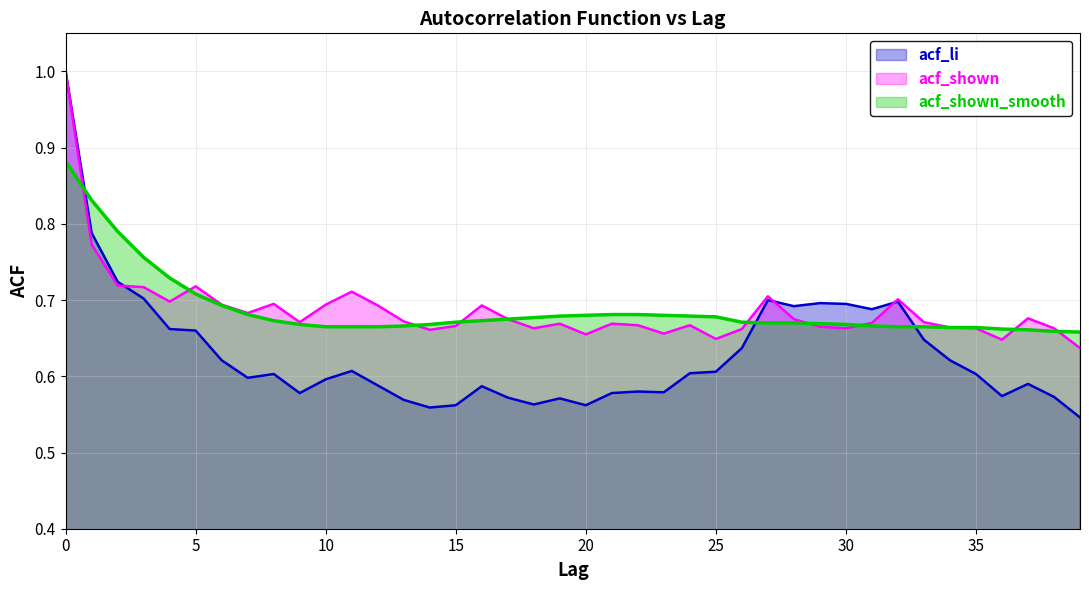

Reading left to right, extract all data points from this chart.

acf_li: 1.0	0.8	0.7	0.7	0.7	0.7	0.6	0.6	0.6	0.6	0.6	0.6	0.6	0.6	0.6	0.6	0.6	0.6	0.6	0.6	0.6	0.6	0.6	0.6	0.6	0.6	0.6	0.7	0.7	0.7	0.7	0.7	0.7	0.6	0.6	0.6	0.6	0.6	0.6	0.5
acf_shown: 1.0	0.8	0.7	0.7	0.7	0.7	0.7	0.7	0.7	0.7	0.7	0.7	0.7	0.7	0.7	0.7	0.7	0.7	0.7	0.7	0.7	0.7	0.7	0.7	0.7	0.6	0.7	0.7	0.7	0.7	0.7	0.7	0.7	0.7	0.7	0.7	0.6	0.7	0.7	0.6
acf_shown_smooth: 0.9	0.8	0.8	0.8	0.7	0.7	0.7	0.7	0.7	0.7	0.7	0.7	0.7	0.7	0.7	0.7	0.7	0.7	0.7	0.7	0.7	0.7	0.7	0.7	0.7	0.7	0.7	0.7	0.7	0.7	0.7	0.7	0.7	0.7	0.7	0.7	0.7	0.7	0.7	0.7